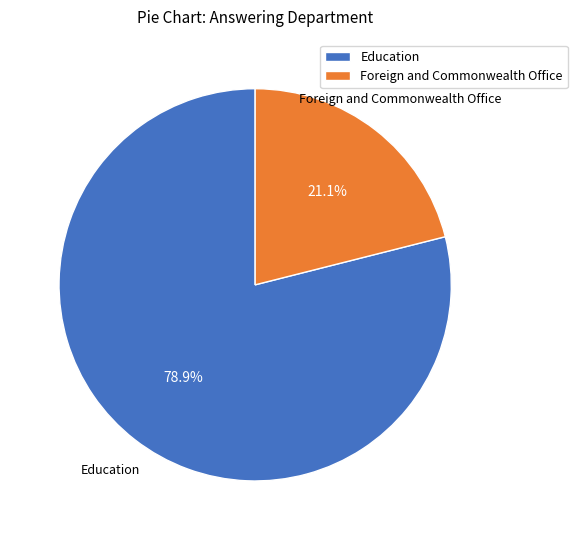

Rank the categories by value from lowest to highest.

Foreign and Commonwealth Office, Education